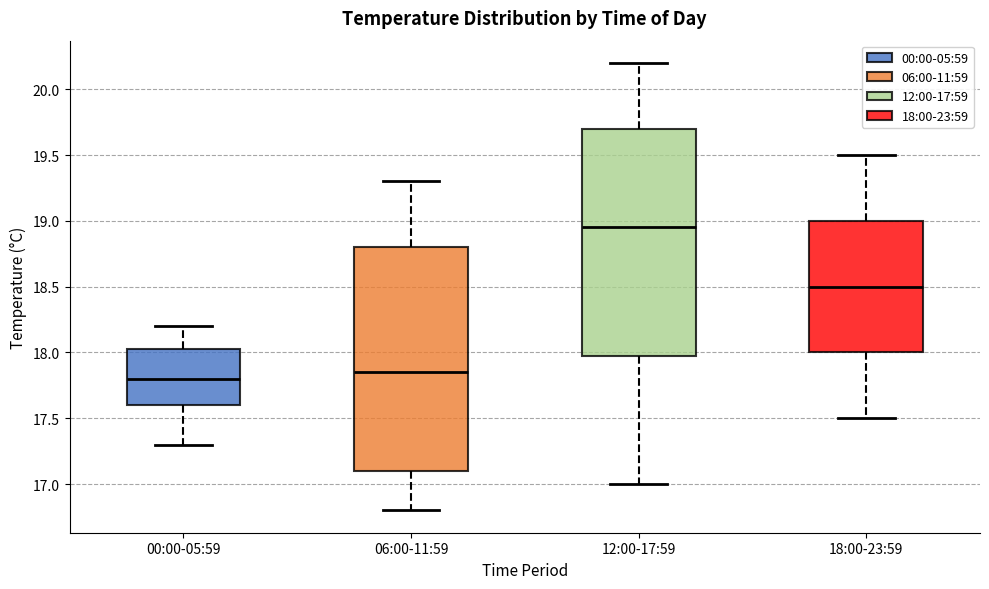

Where does the lower whisker of the box for 12:00-17:59 end on the y-axis? The values are not printed on the chart, so give them approximately, as read against the axis.

17.00